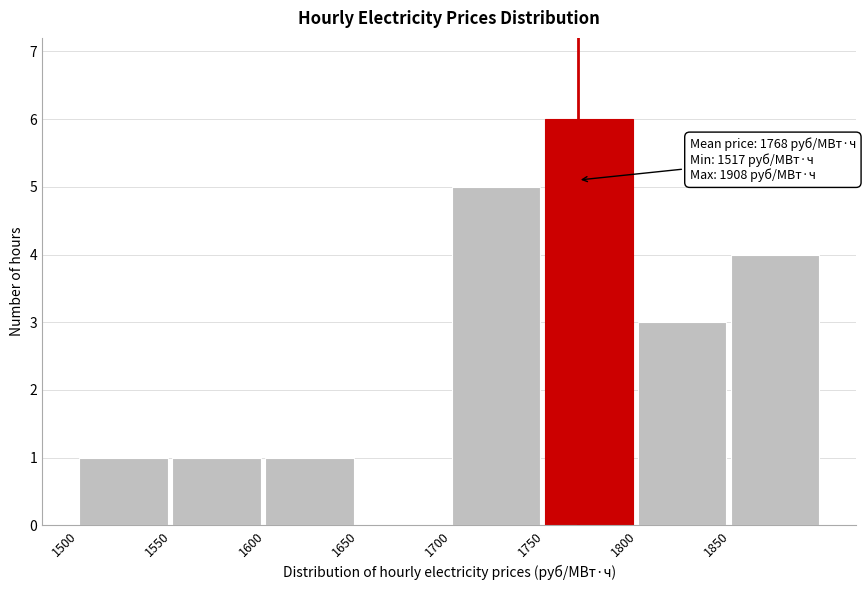

Over which range of the x-axis is the bar tallest?

1750 to 1800